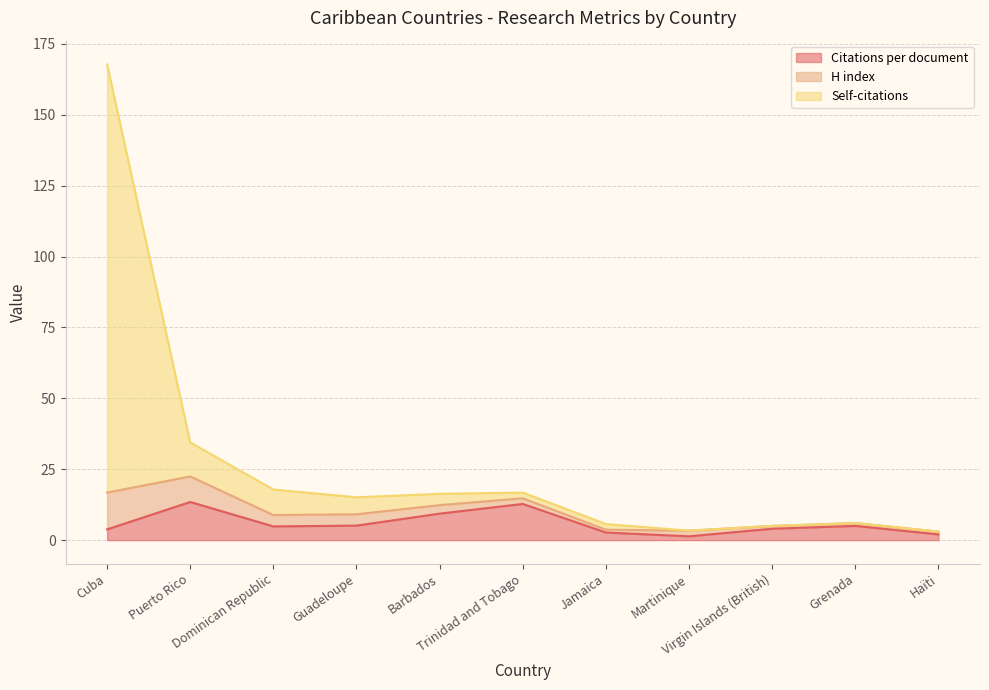

What is the maximum value for Citations per document?

13.4